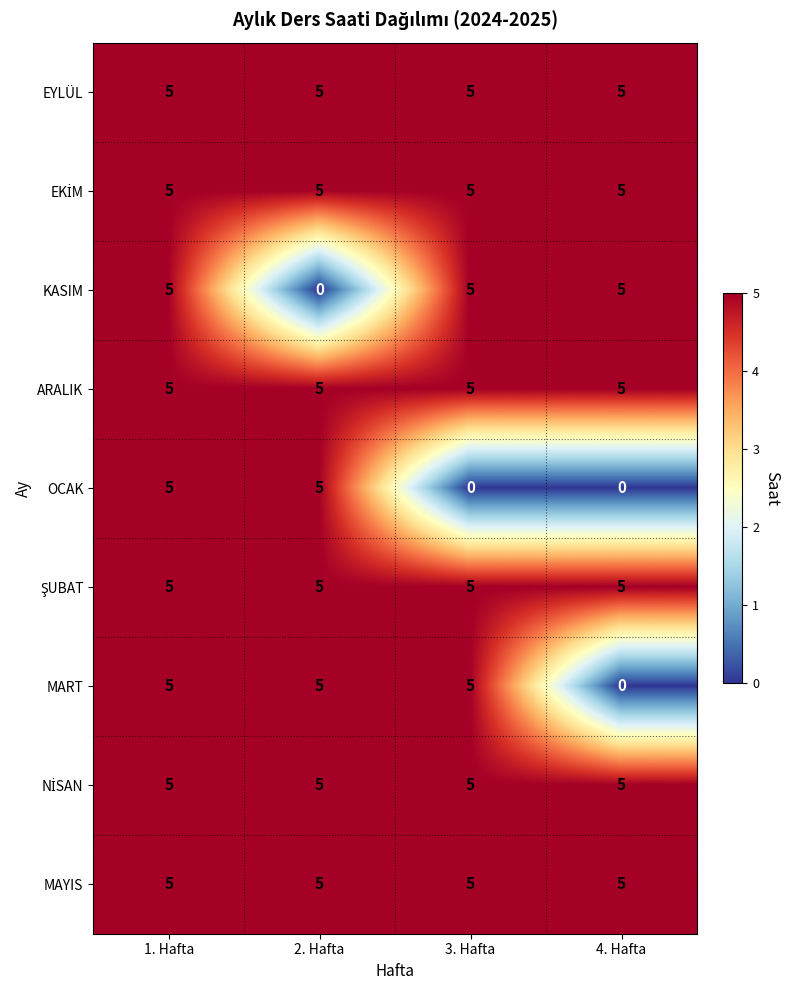

How many series are shown in this chart?

9